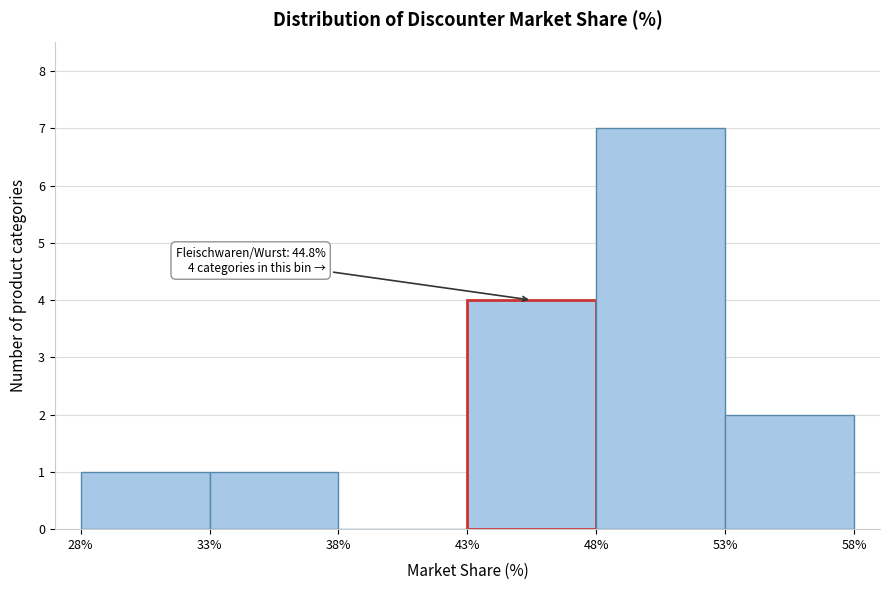

Which range on the x-axis has the tallest bar?

48% to 53%